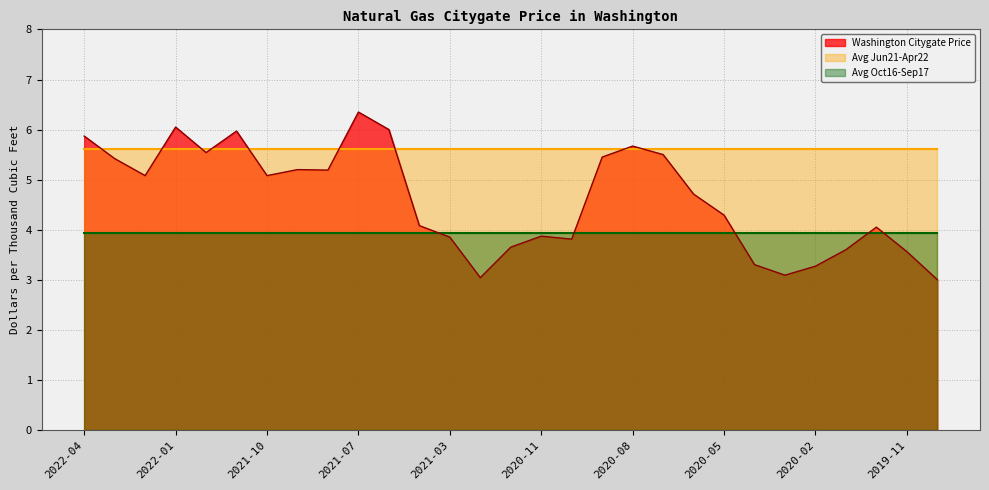

True or false: Avg Jun21-Apr22 has more than 2 interior local peaks.

False